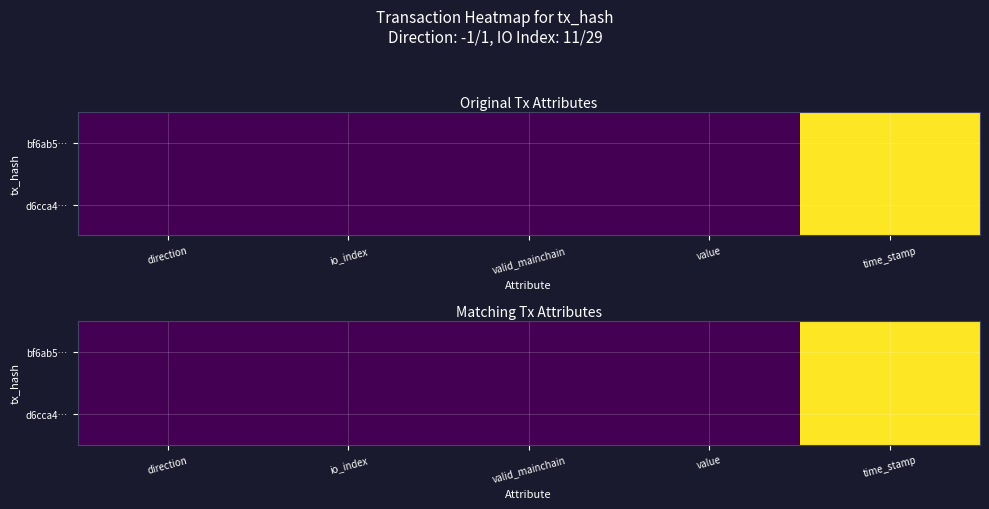

Which series has the widest spread of values?

bf6ab5…